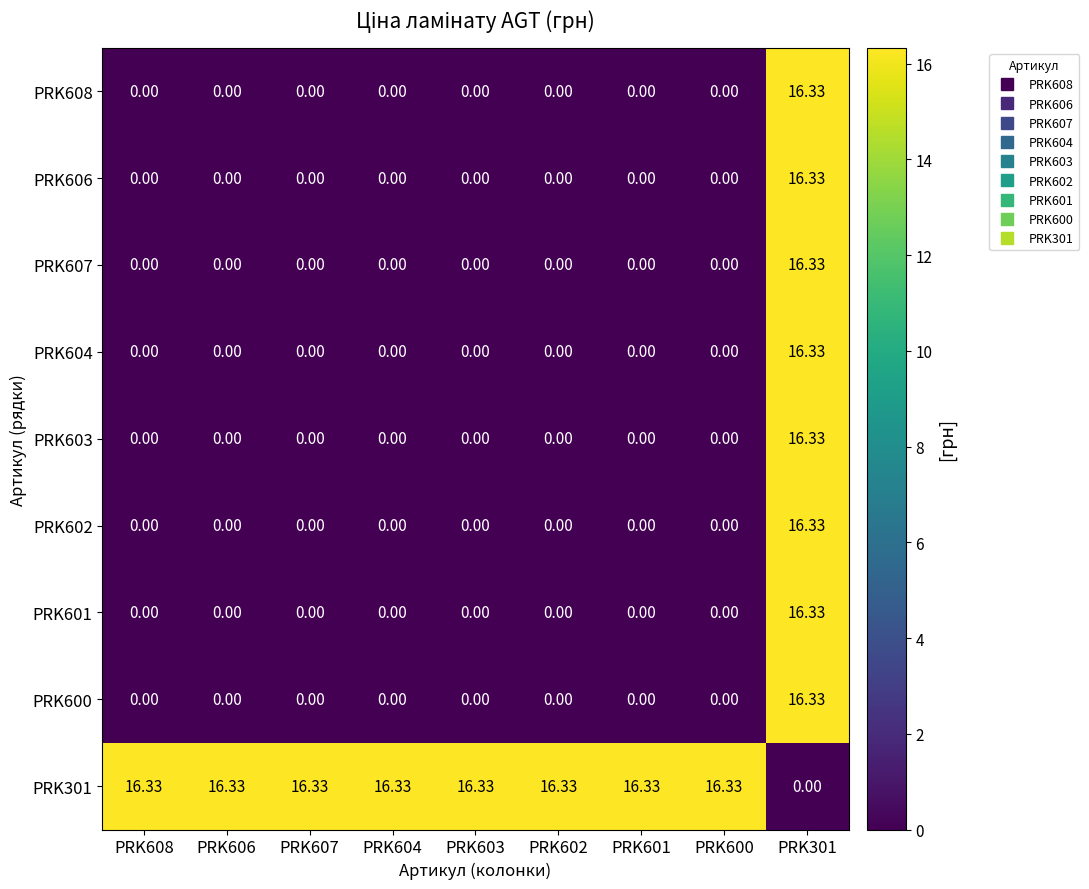

At which category is the sum across all series the highest?

PRK301